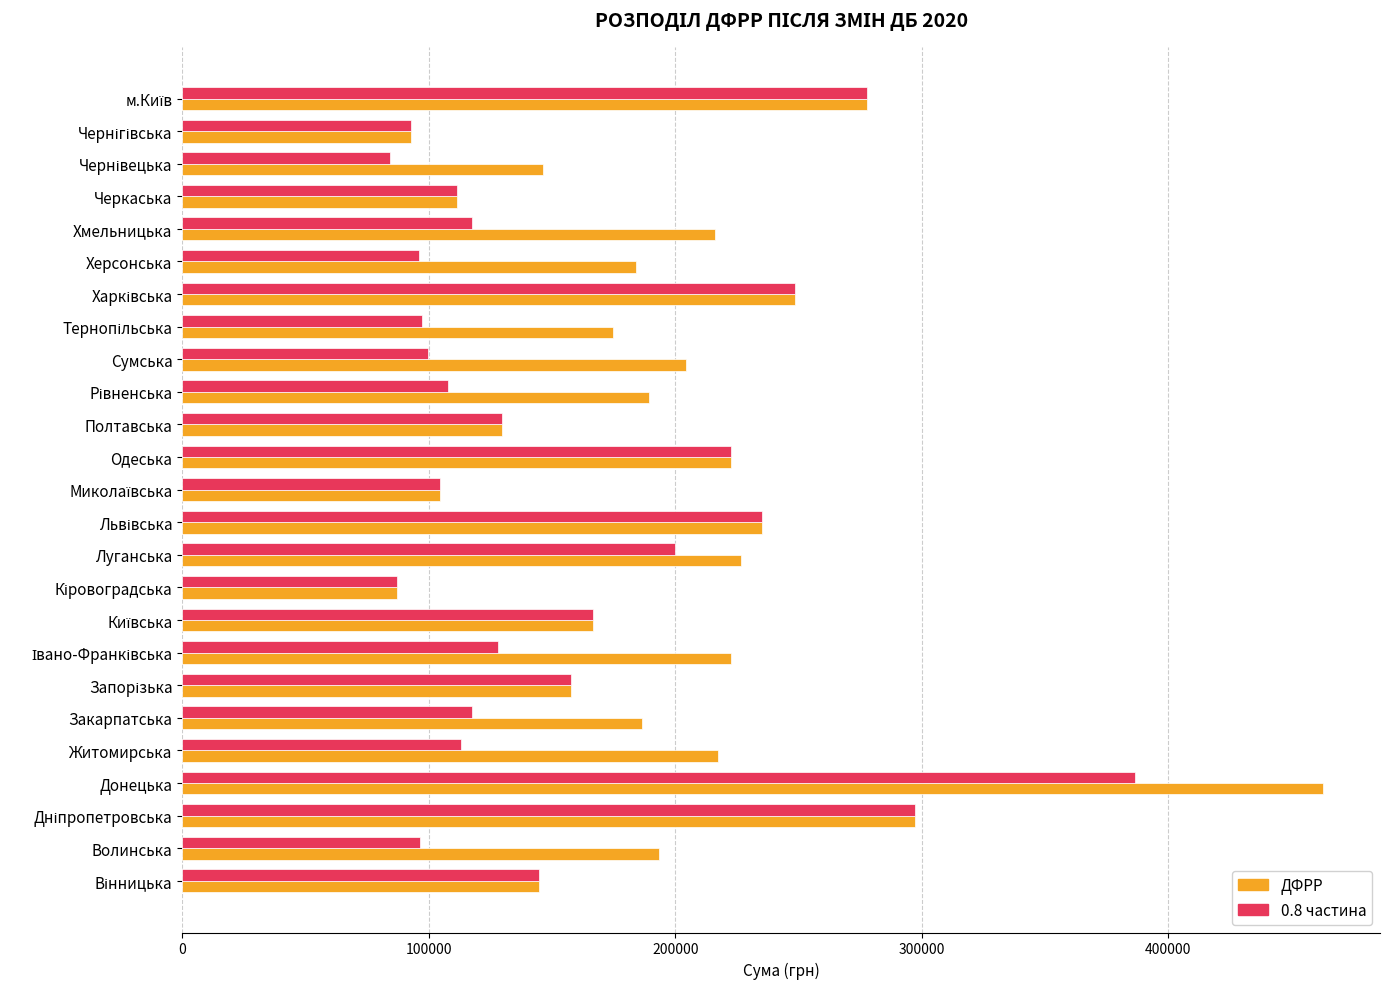

What is the spread (max minus min) of values at Херсонська?

87757.8